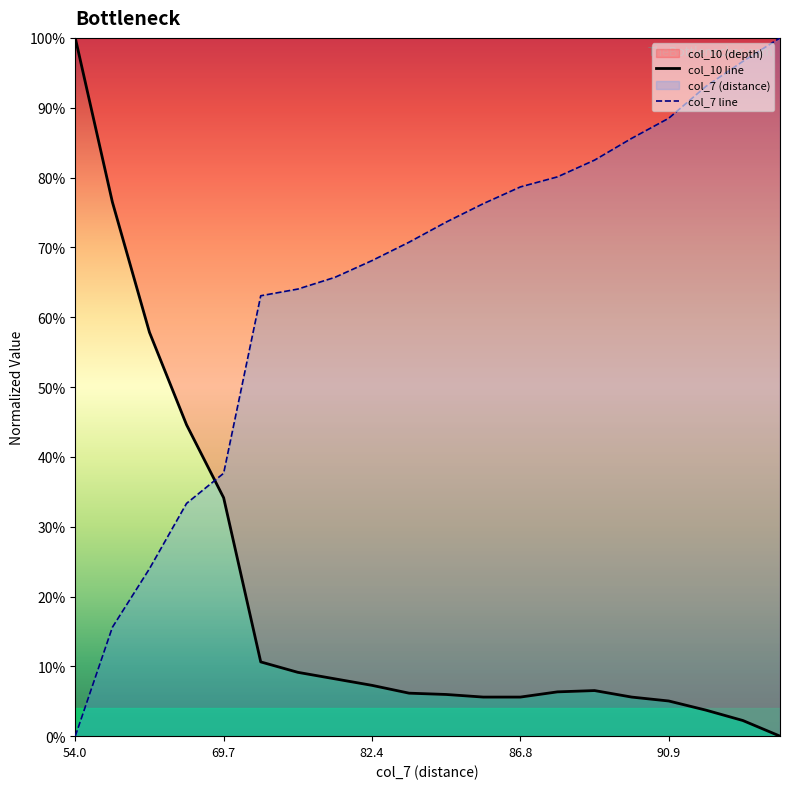

At which category is the sum across all series the highest?

54.0